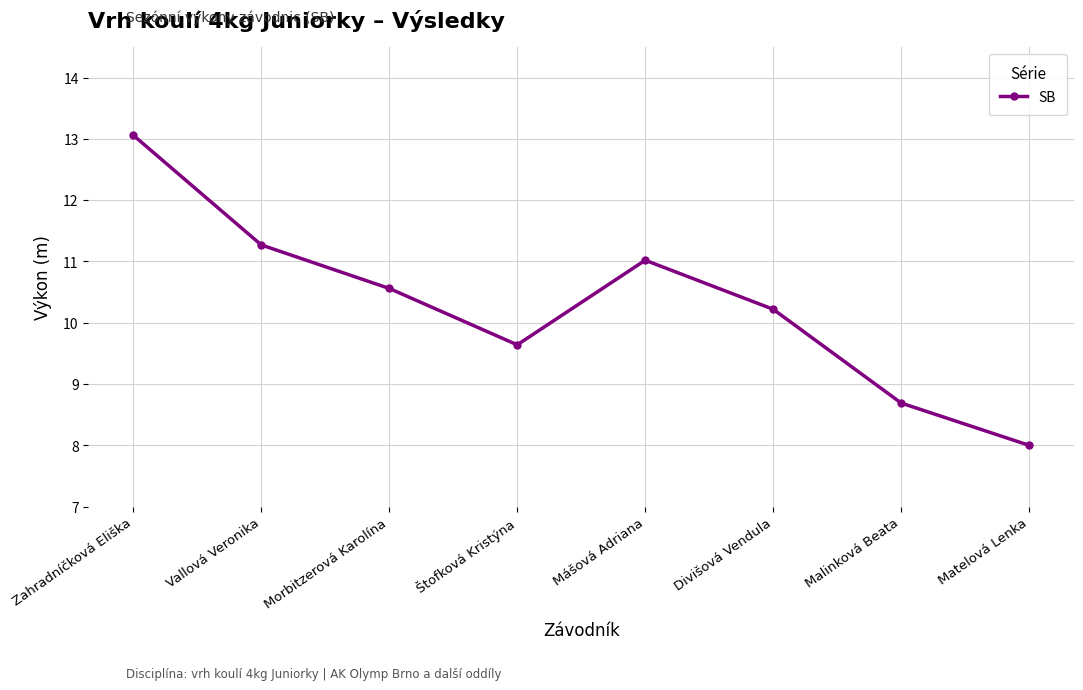

What position from the left is Malinková Beata?

7